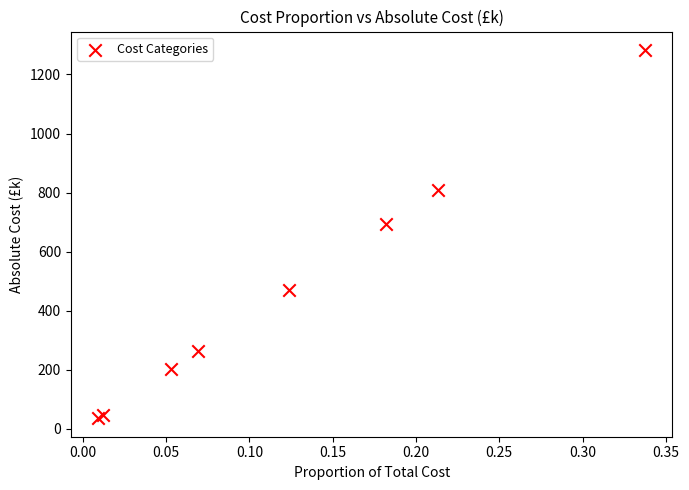

What Y value in the scatter plot is closest to 659?

692.9